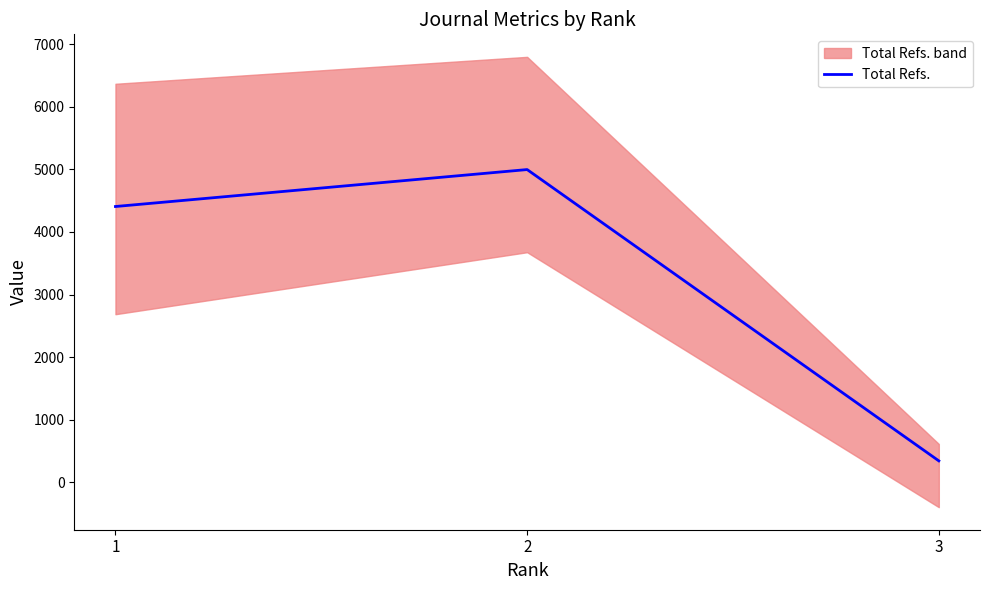

Rank the categories by value from lowest to highest.

3, 1, 2